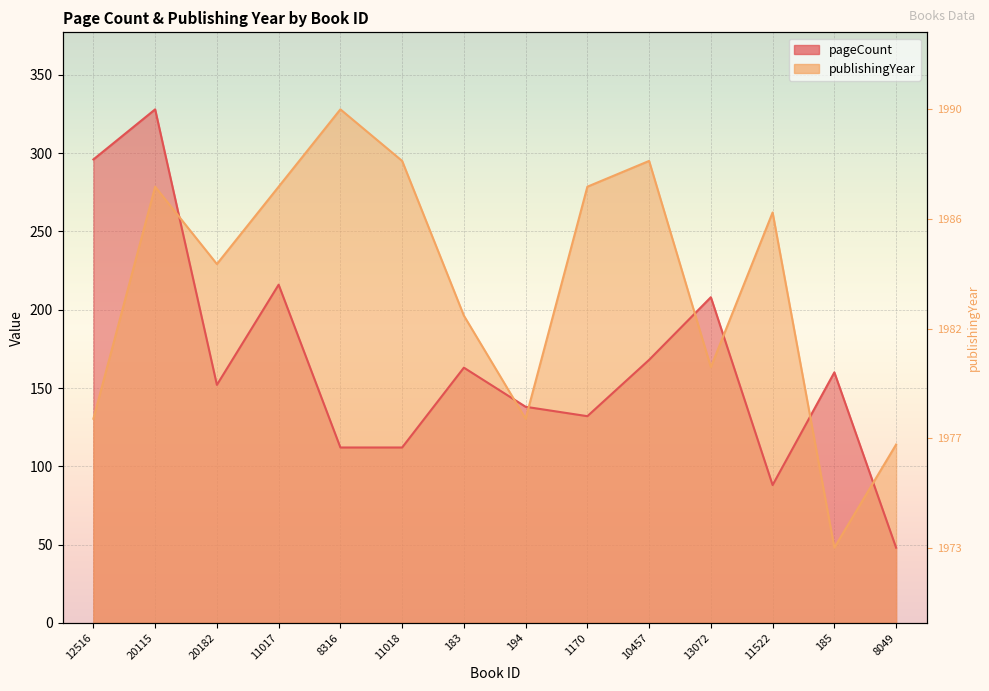

At which label does publishingYear reach its peak?

8316